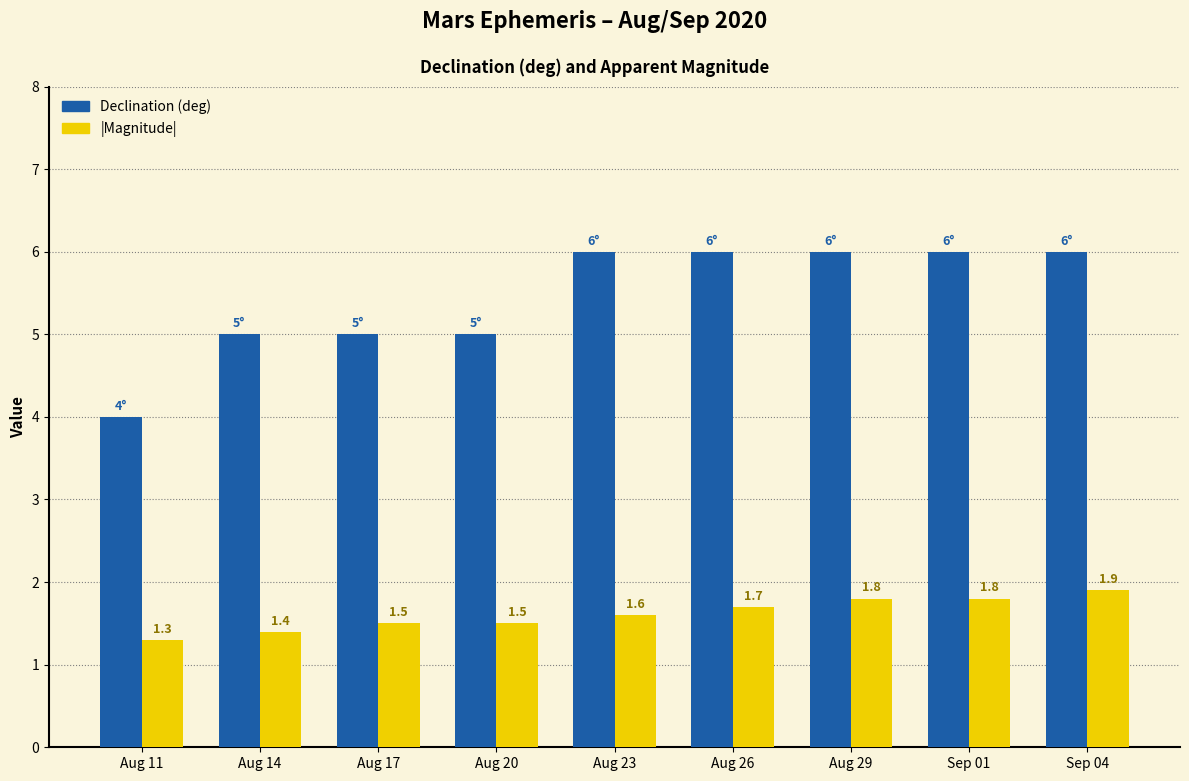

What is the total value across all series at Aug 11?

5.3